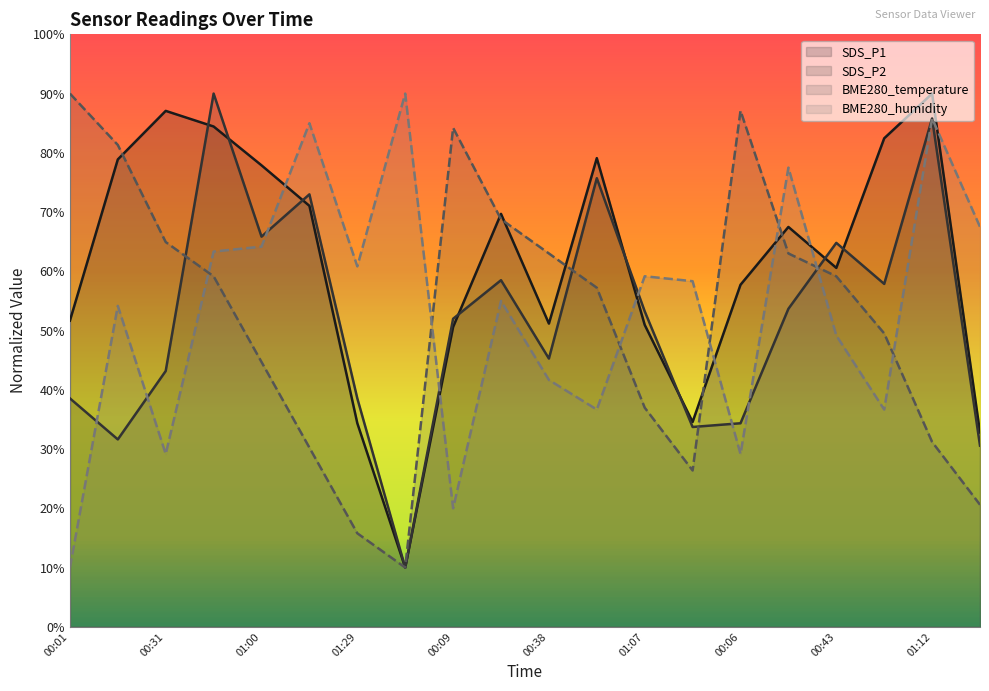

What value does the SDS_P1 series have at 00:52?

79.1